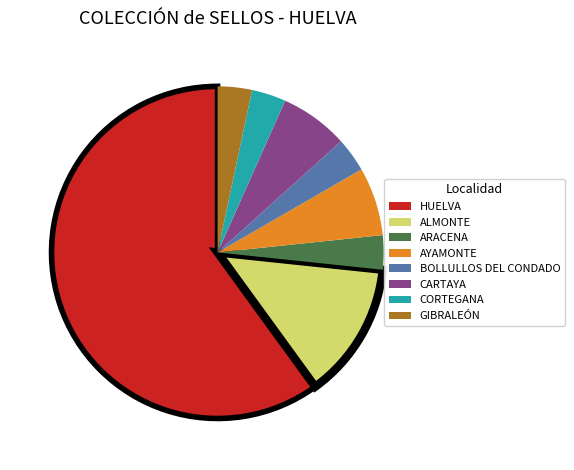

Do BOLLULLOS DEL CONDADO and AYAMONTE together represent more than half of the pie?

No